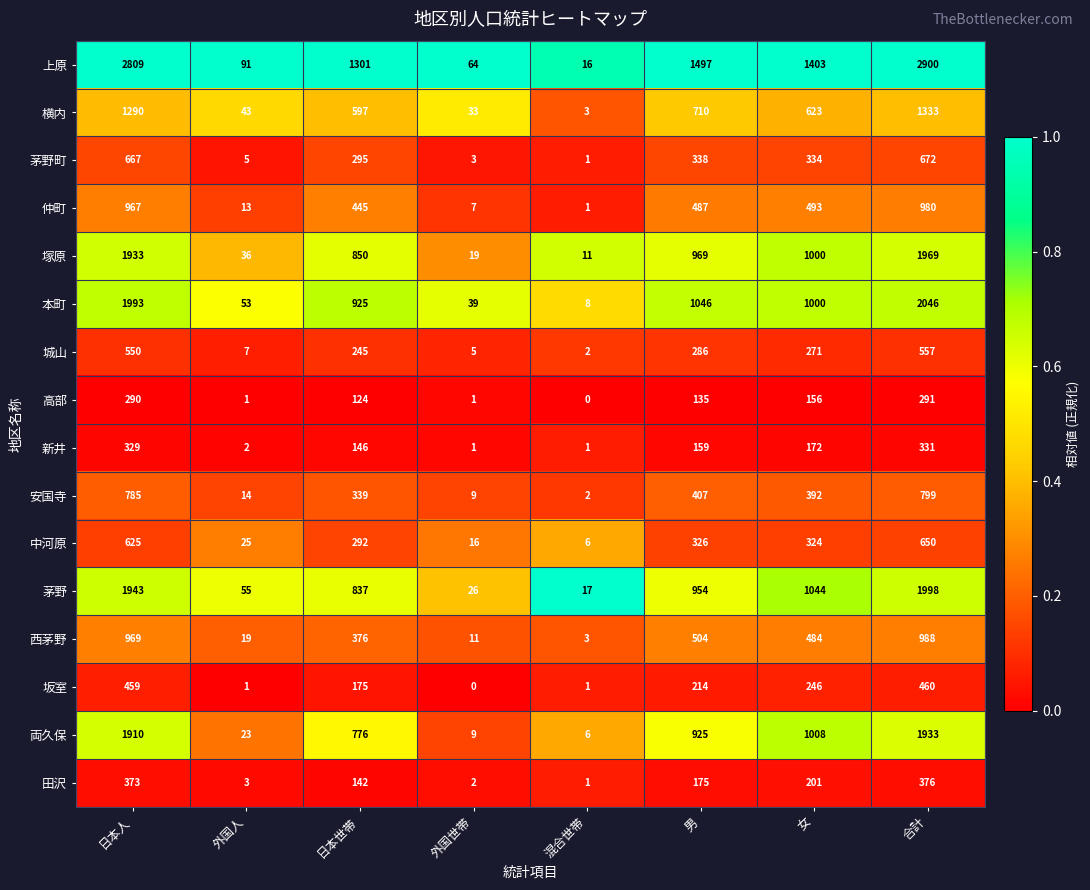

List the series in order of their peak value, lowest first.

高部, 新井, 田沢, 坂室, 城山, 中河原, 茅野町, 安国寺, 仲町, 西茅野, 横内, 両久保, 塚原, 茅野, 本町, 上原